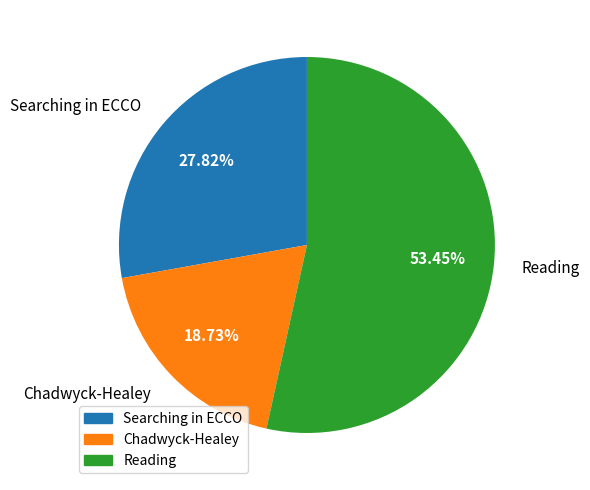

Count the number of slices in the pie.

3